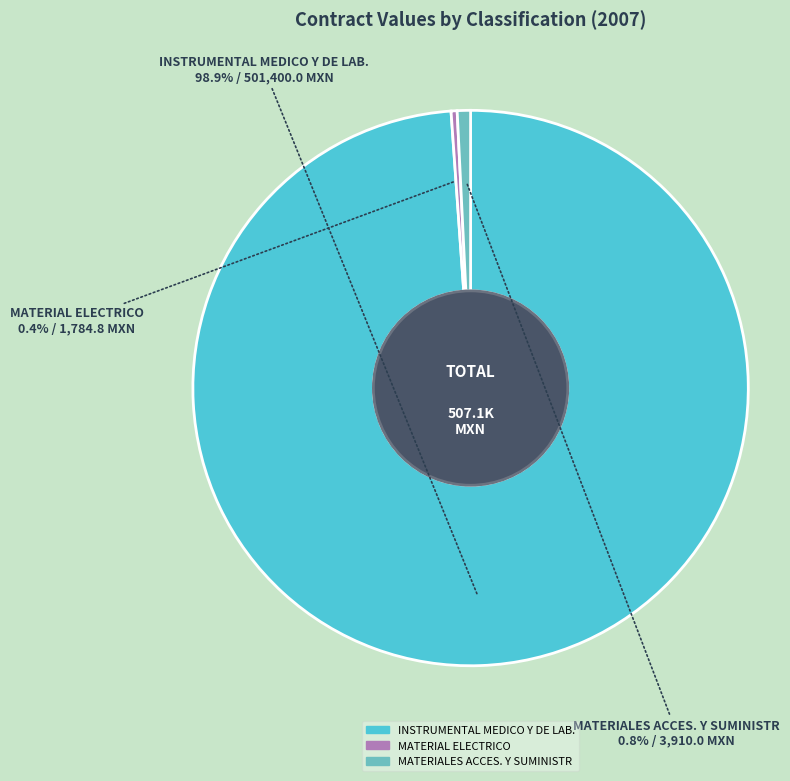

Is there a majority slice in this chart?

Yes